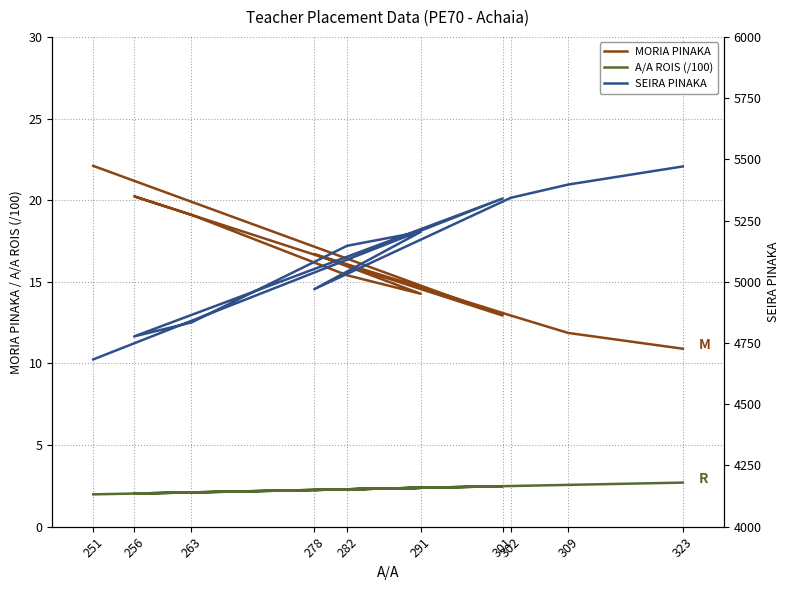

What is the sum of the MORIA PINAKA values at 301 and 256?

33.2